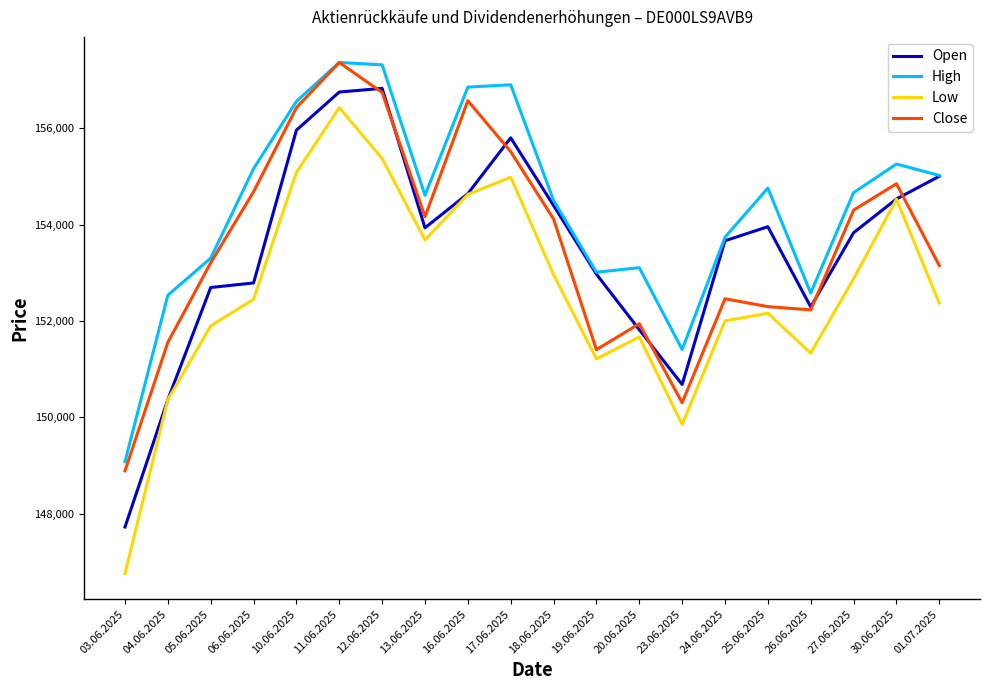

What is the maximum value for Open?

156825